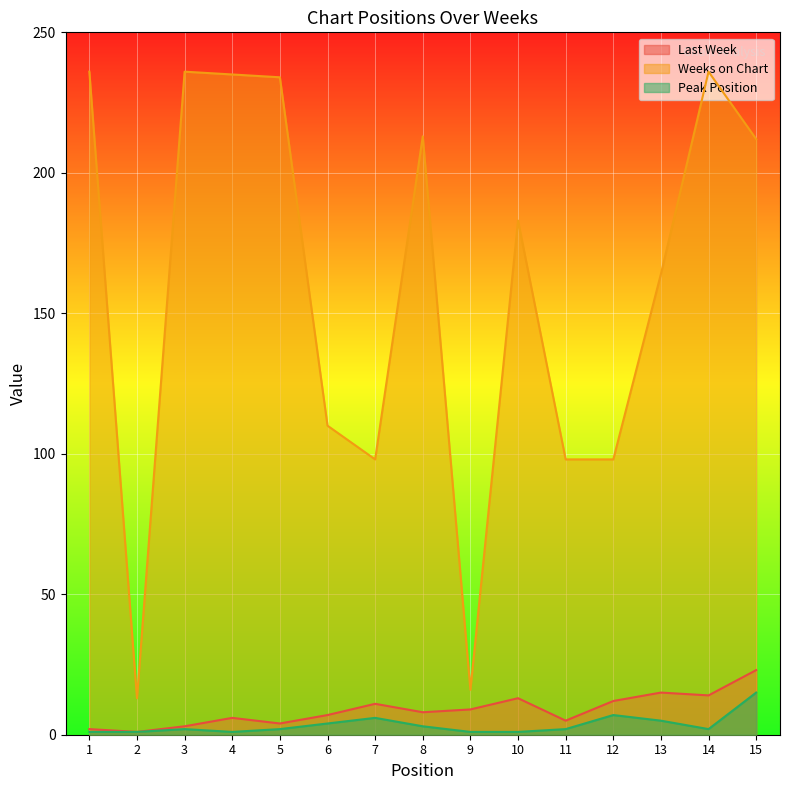

What is the maximum value for Last Week?

23